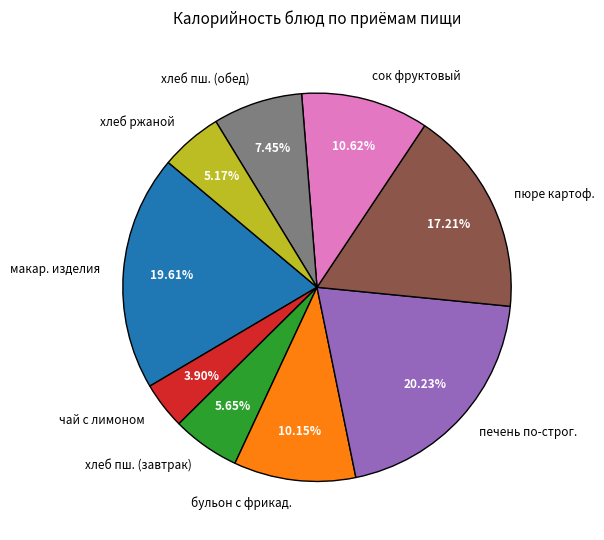

Do пюре картоф. and хлеб ржаной together represent more than half of the pie?

No